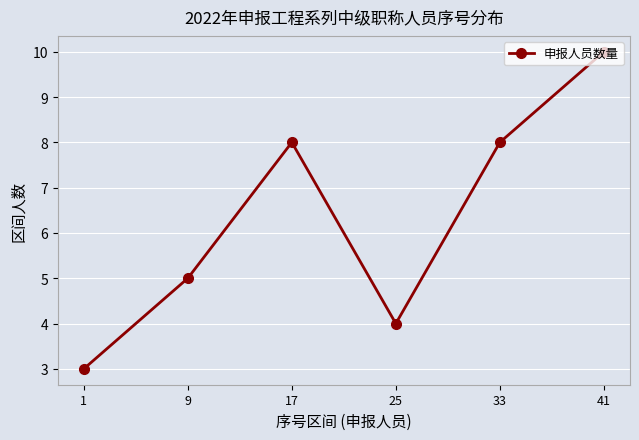

How many interior local valleys (lower than both neighbors) does the data have?

1